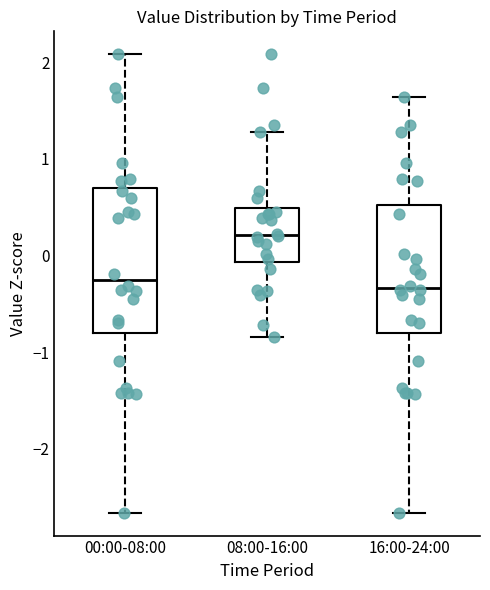

Reading left to right, transcribe this box plot: for each box, give where its median line is, the range the box spans, and where its two whiskers end, as read against the y-axis. The values are not printed on the chart, so give them approximately, as read against the axis.

00:00-08:00: median -0.3, box -0.8 to 0.7, whiskers -2.7 to 2.1
08:00-16:00: median 0.2, box -0.1 to 0.5, whiskers -0.8 to 1.3
16:00-24:00: median -0.3, box -0.8 to 0.5, whiskers -2.7 to 1.6